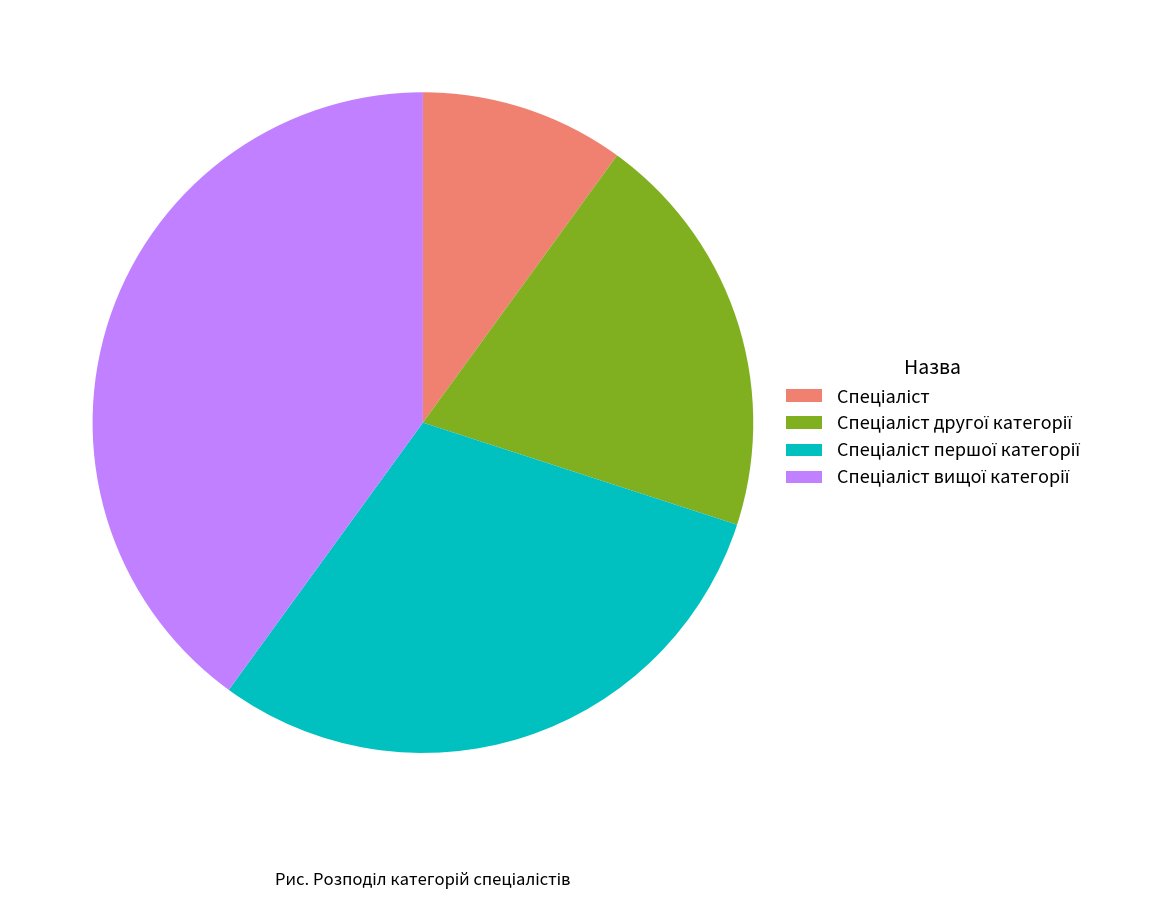

Is there any slice that represents more than half of the pie?

No